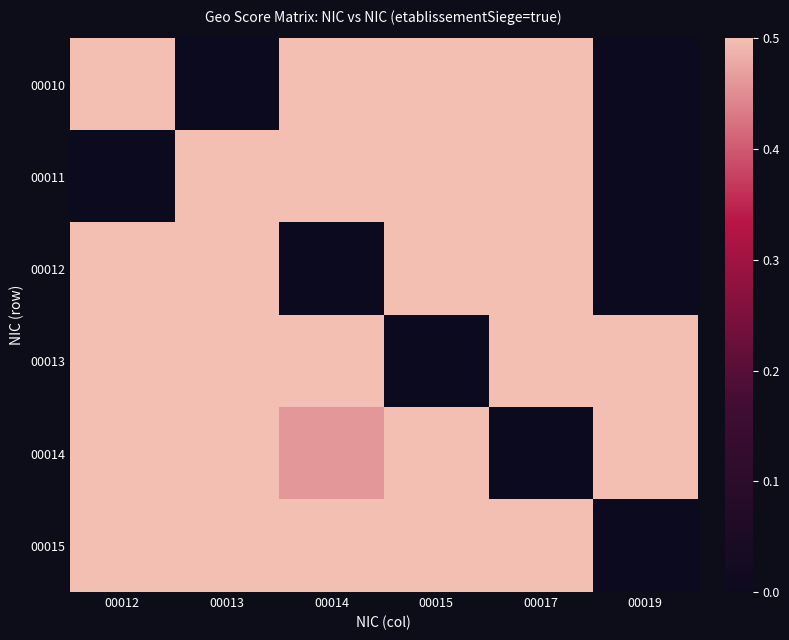

At how many categories does at least one series exceed 0?

6